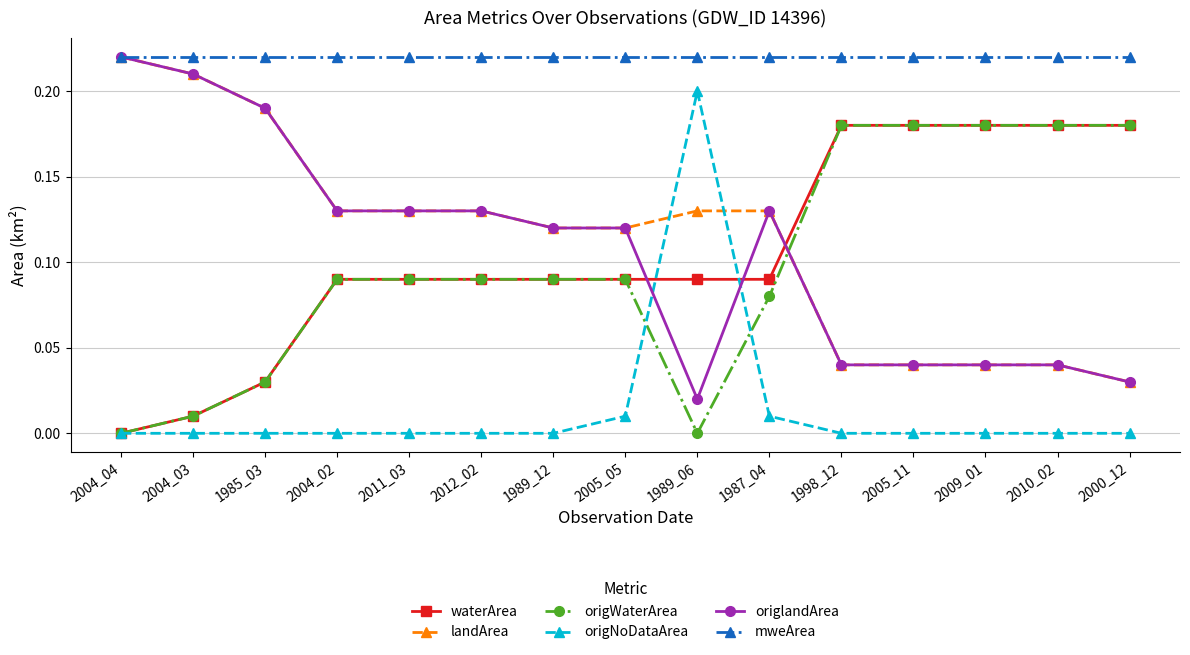

Count the number of categories in the chart.

15